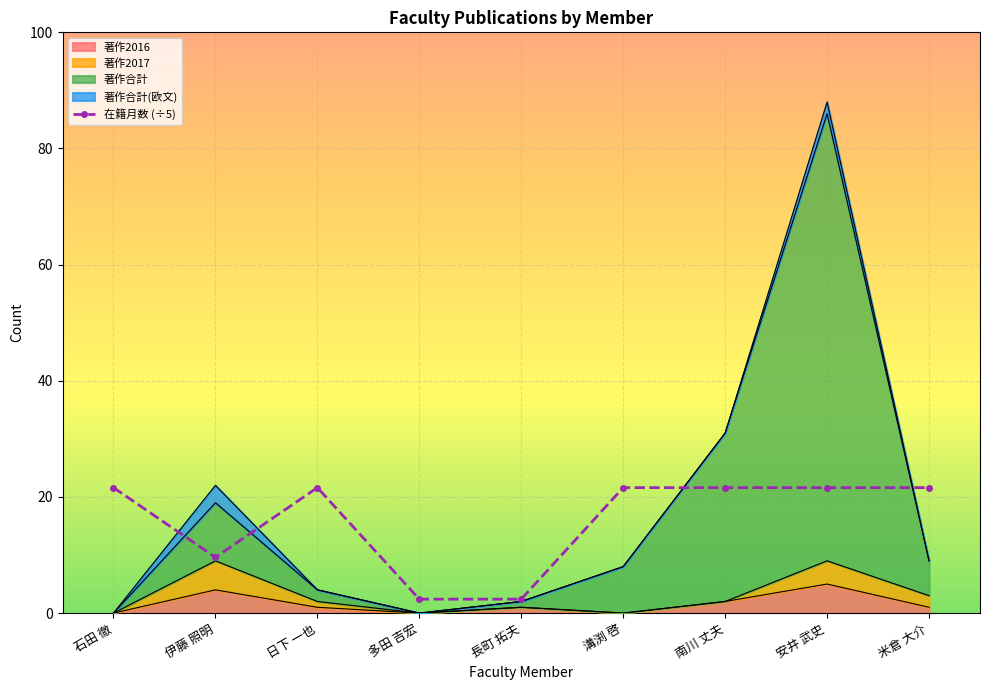

What is the ratio of the value at 日下 一也 to the value at 多田 吉宏?

9.0